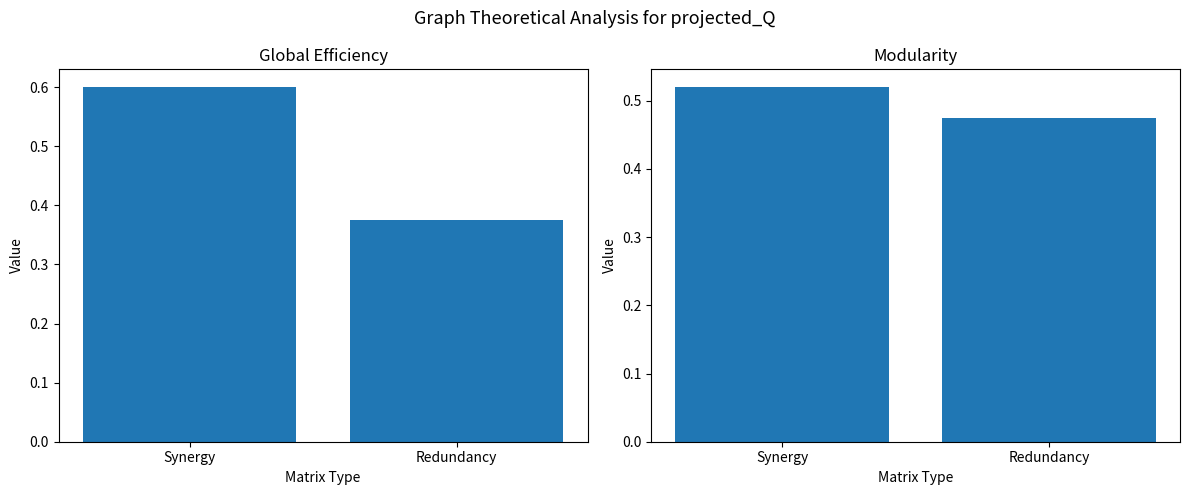

What position from the left is Synergy?

1